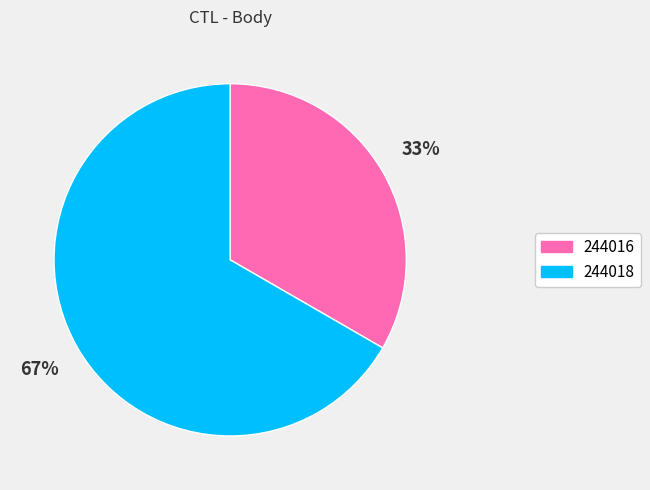

Combined, do 244016 and 244018 account for over 50%?

Yes